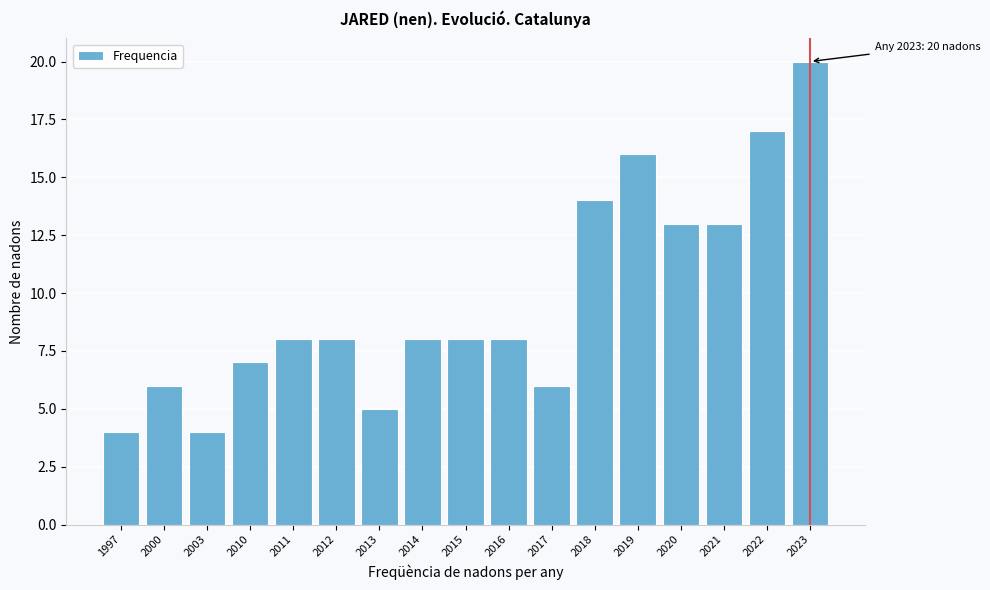

Reading left to right, extract all data points from this chart.

1997=4	2000=6	2003=4	2010=7	2011=8	2012=8	2013=5	2014=8	2015=8	2016=8	2017=6	2018=14	2019=16	2020=13	2021=13	2022=17	2023=20